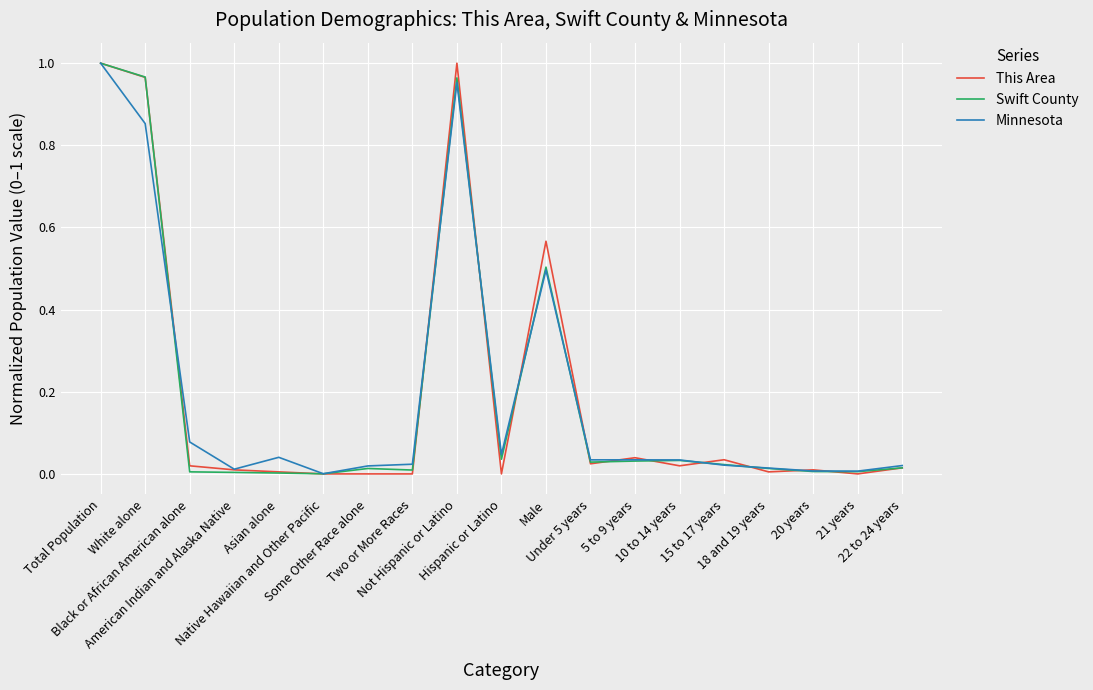

True or false: This Area has more than 0 points higher than both neighbors.

True